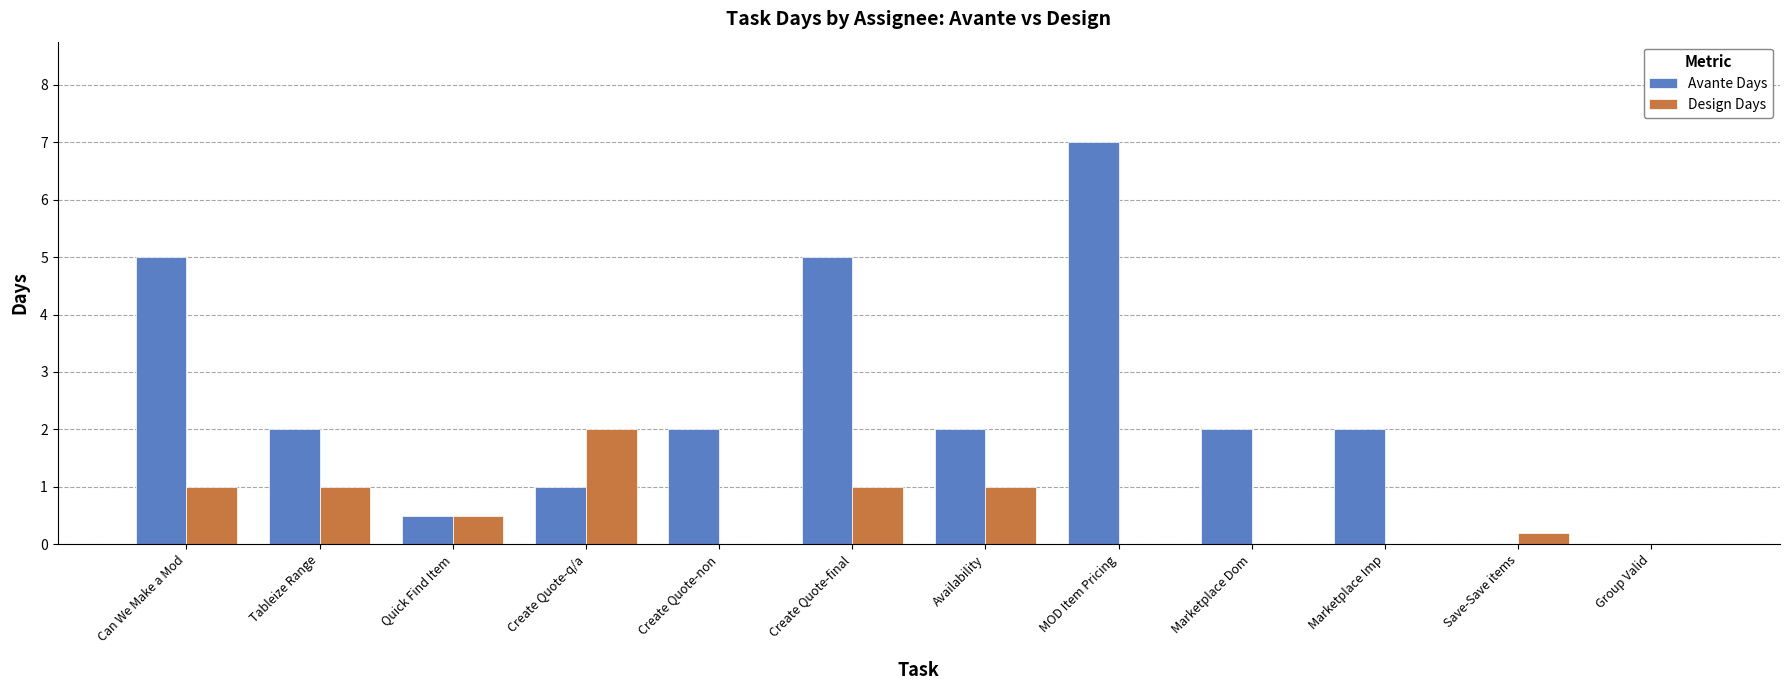

Count the Design Days values in the range 0 to 1.

11